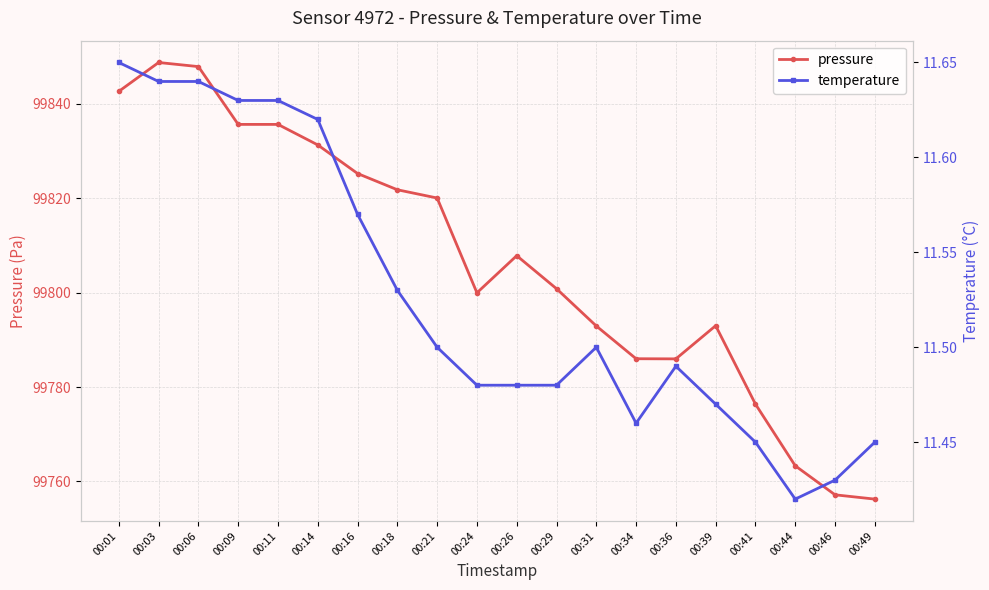

How many lines are shown in the chart?

2